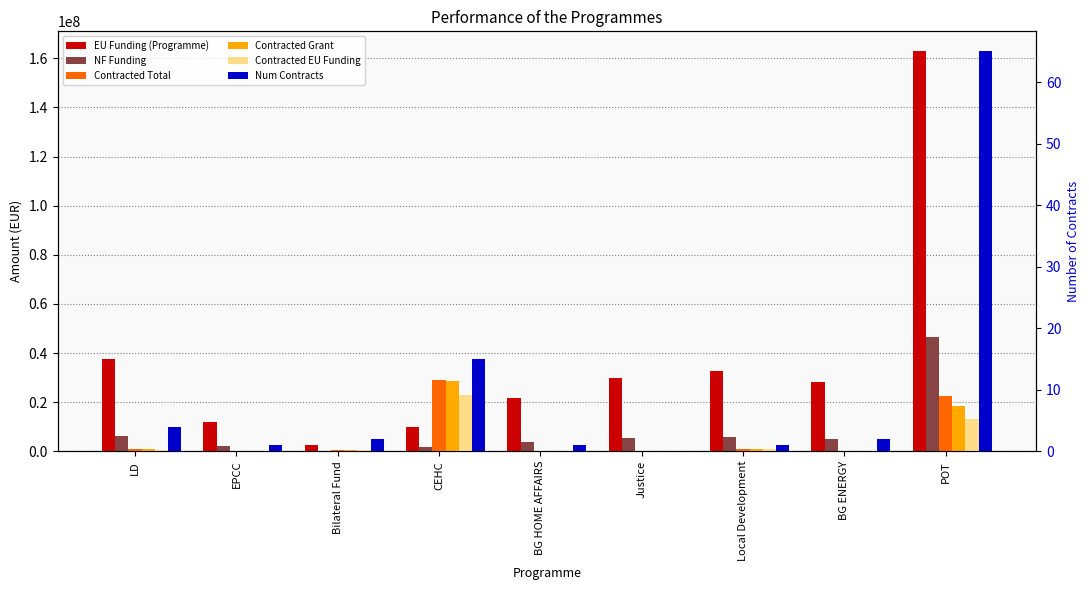

At which label is NF Funding closest to 23267084?

LD